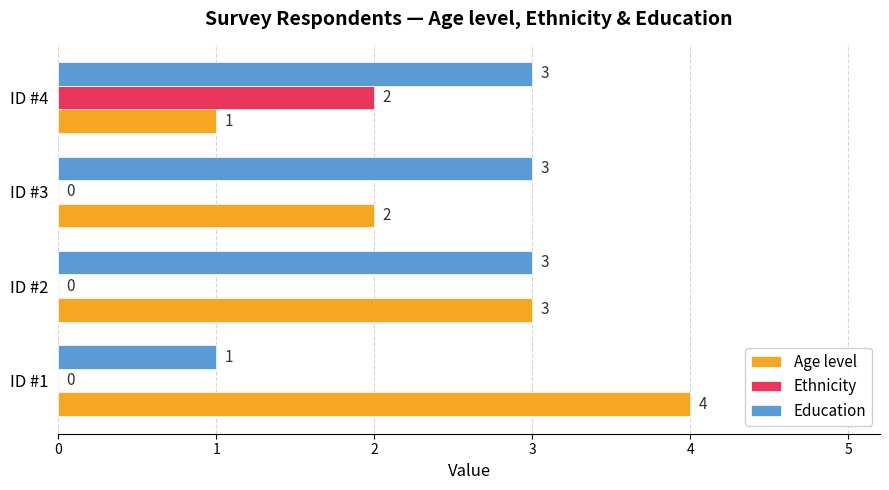

What is the sum of all Age level values?

10